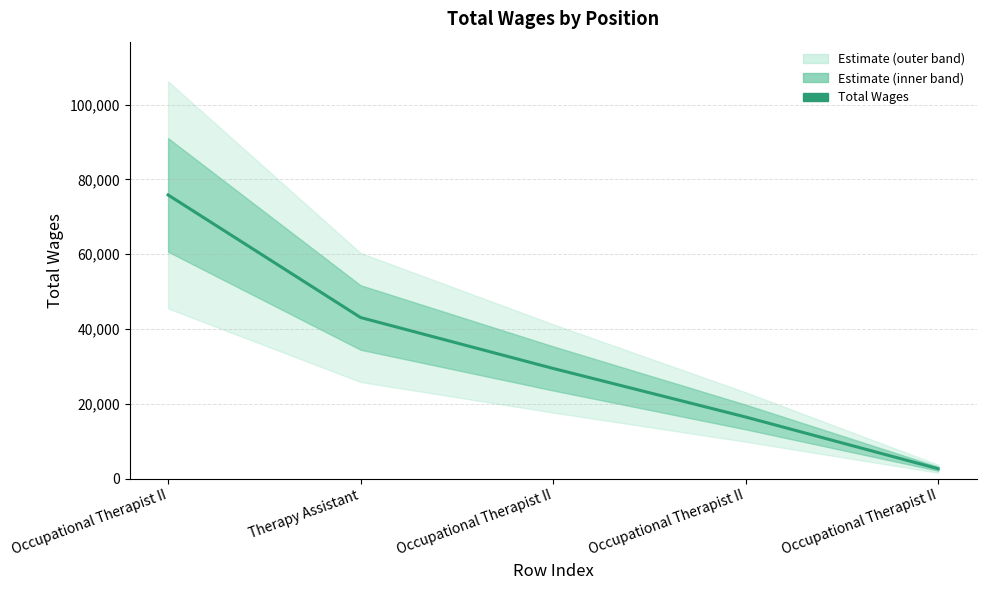

At which category does the chart reach its peak across all series?

Occupational Therapist II